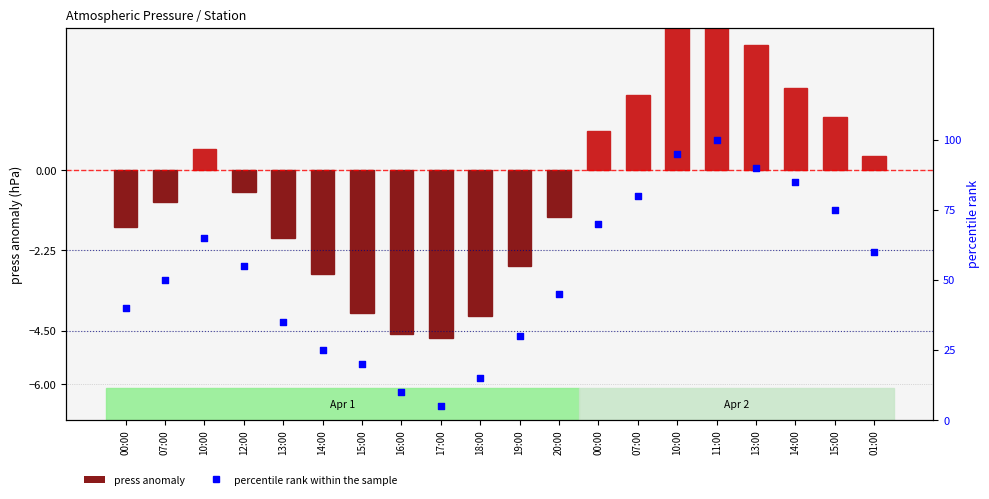

Which series reaches the minimum Y coordinate?

press anomaly